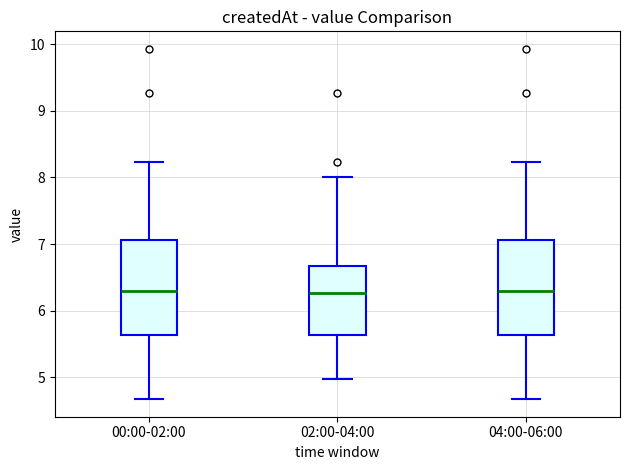

Reading left to right, transcribe this box plot: for each box, give where its median line is, the range the box spans, and where its two whiskers end, as read against the y-axis. The values are not printed on the chart, so give them approximately, as read against the axis.

00:00-02:00: median 6.3, box 5.6 to 7.1, whiskers 4.7 to 8.2
02:00-04:00: median 6.3, box 5.6 to 6.7, whiskers 5.0 to 8.0
04:00-06:00: median 6.3, box 5.6 to 7.1, whiskers 4.7 to 8.2